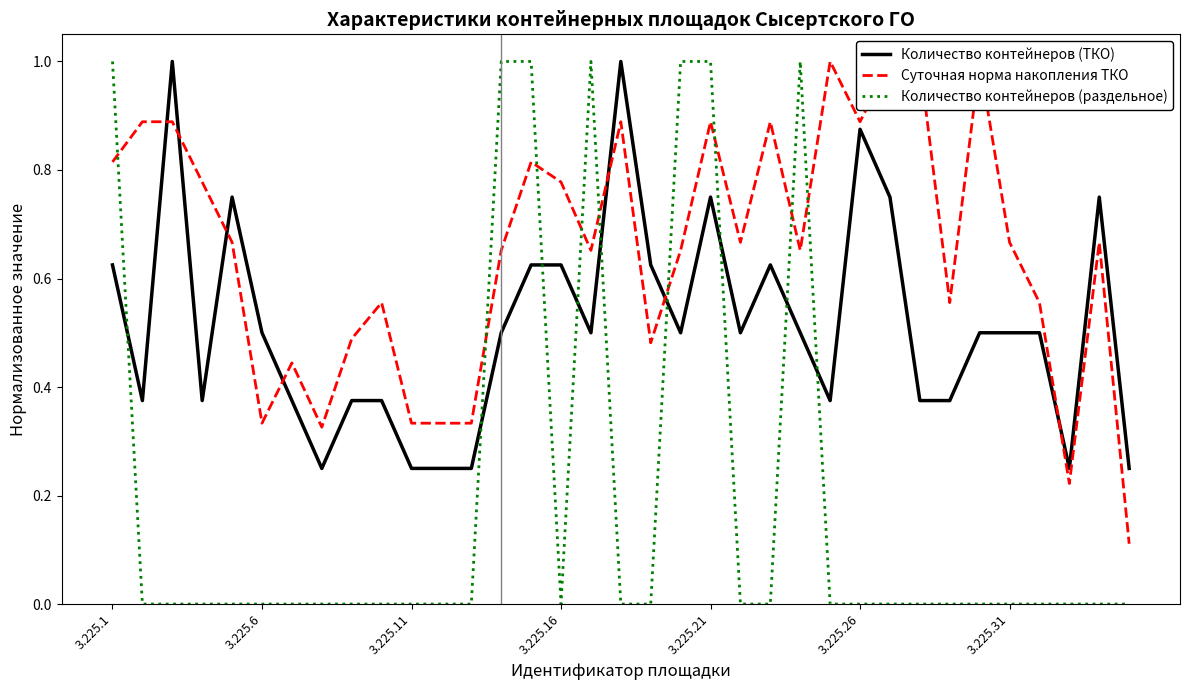

Which category has the lowest value in the Количество контейнеров (ТКО) series?

7